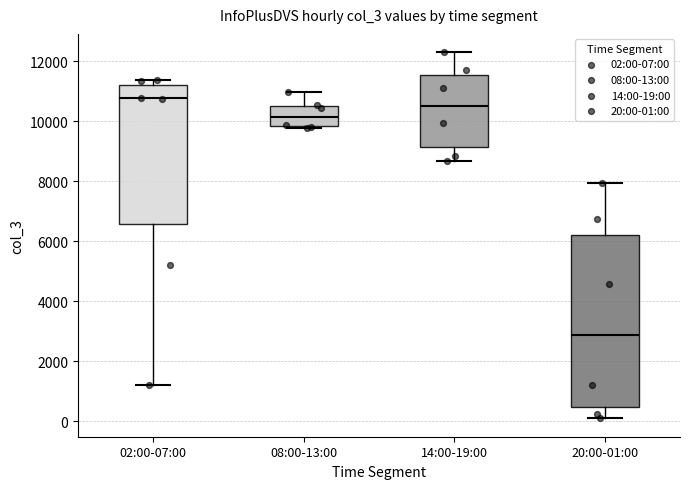

Which box is the tallest, from its lower edge to its upper edge?

20:00-01:00